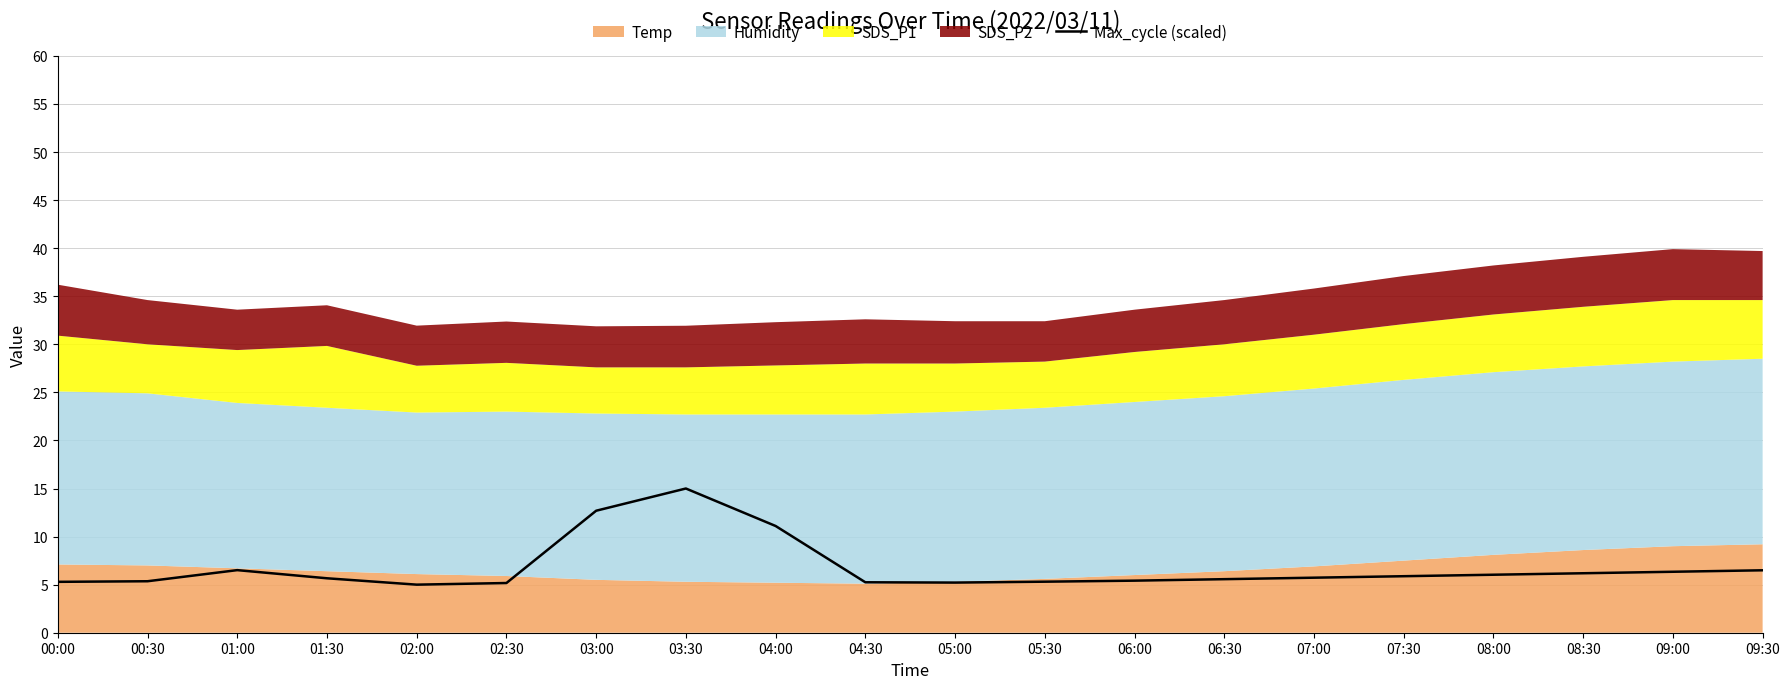

Which has a higher value, 07:00 or 09:00?

09:00